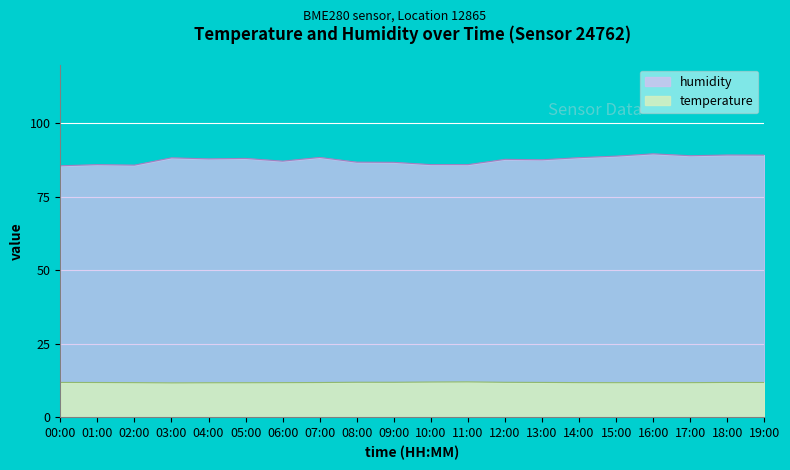

Between 01:00 and 18:00, which series saw the biggest shift?

humidity